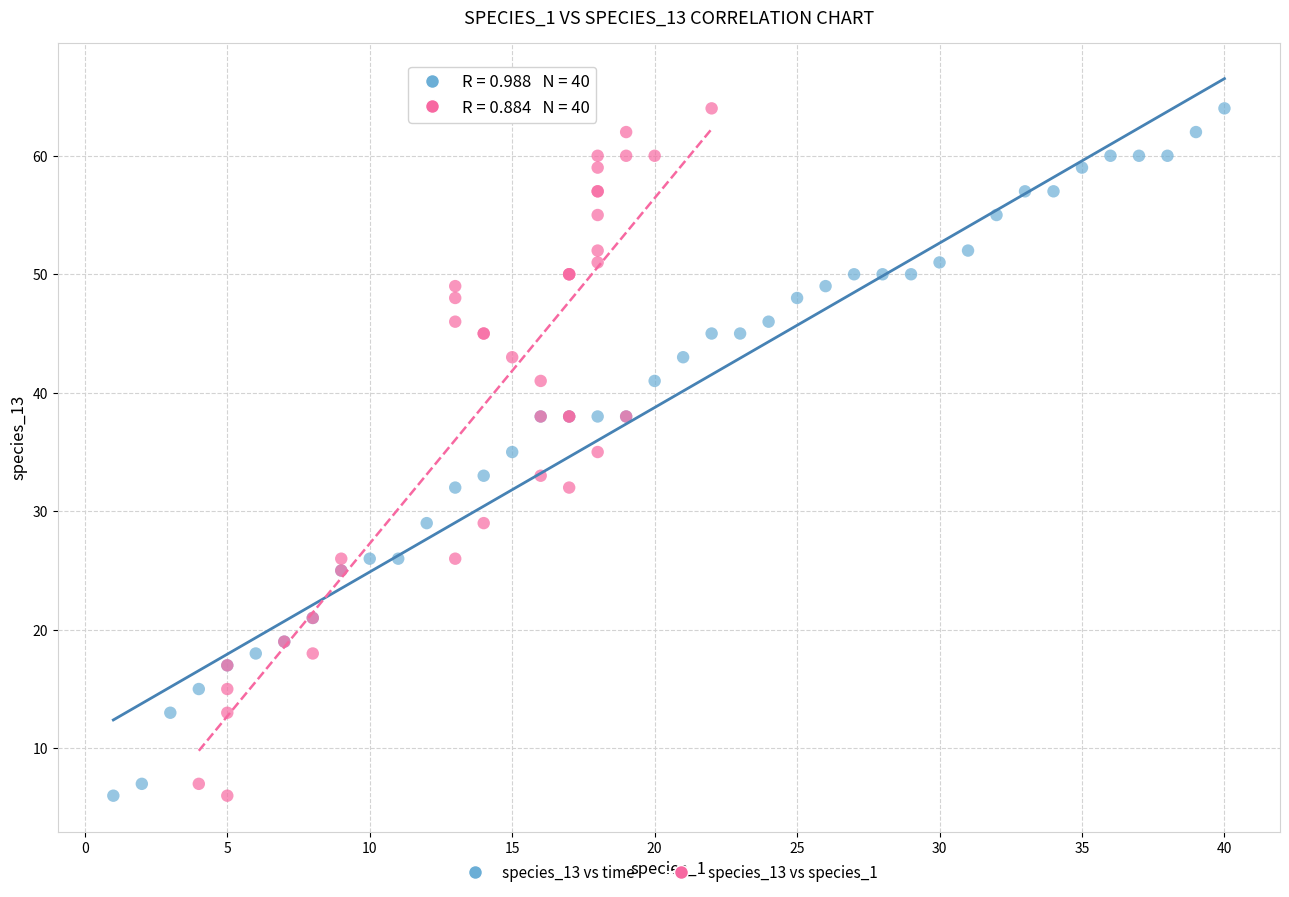

What are all the series names shown in the legend?

species_13 vs time, species_13 vs species_1